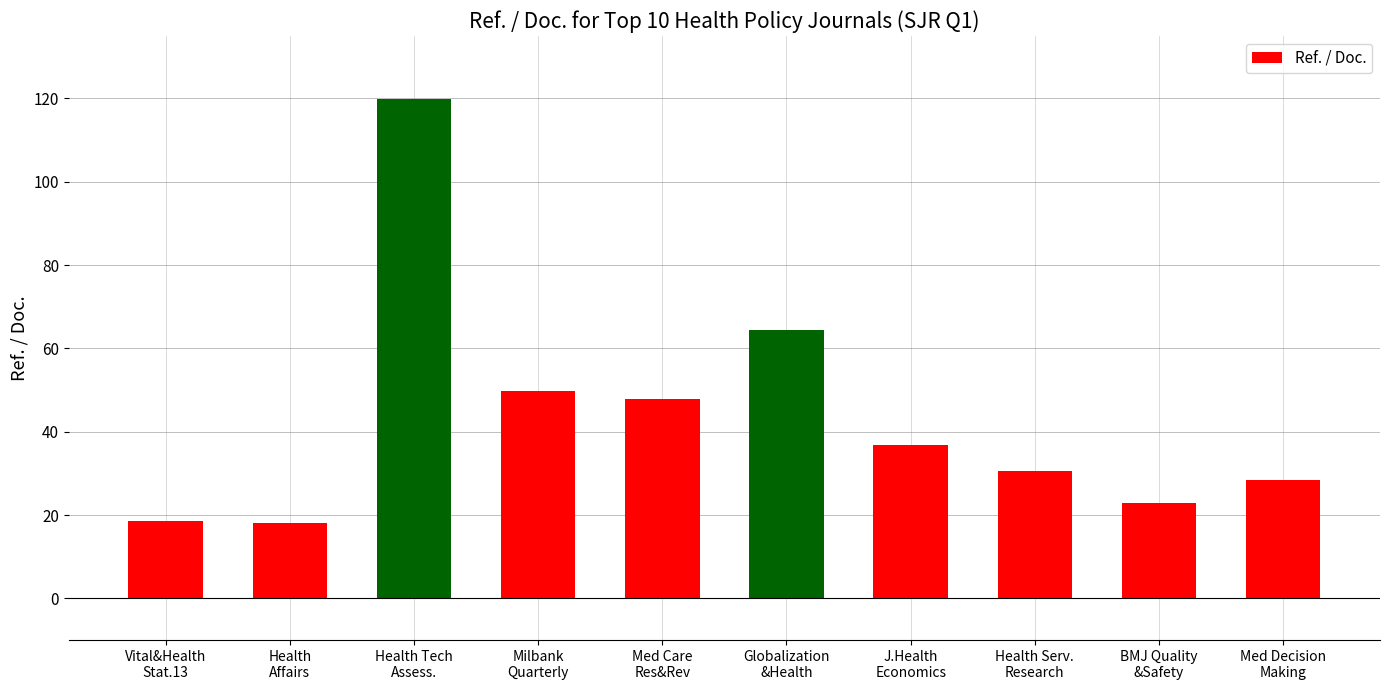

What is the label of the 4th bar from the right?

J.Health
Economics